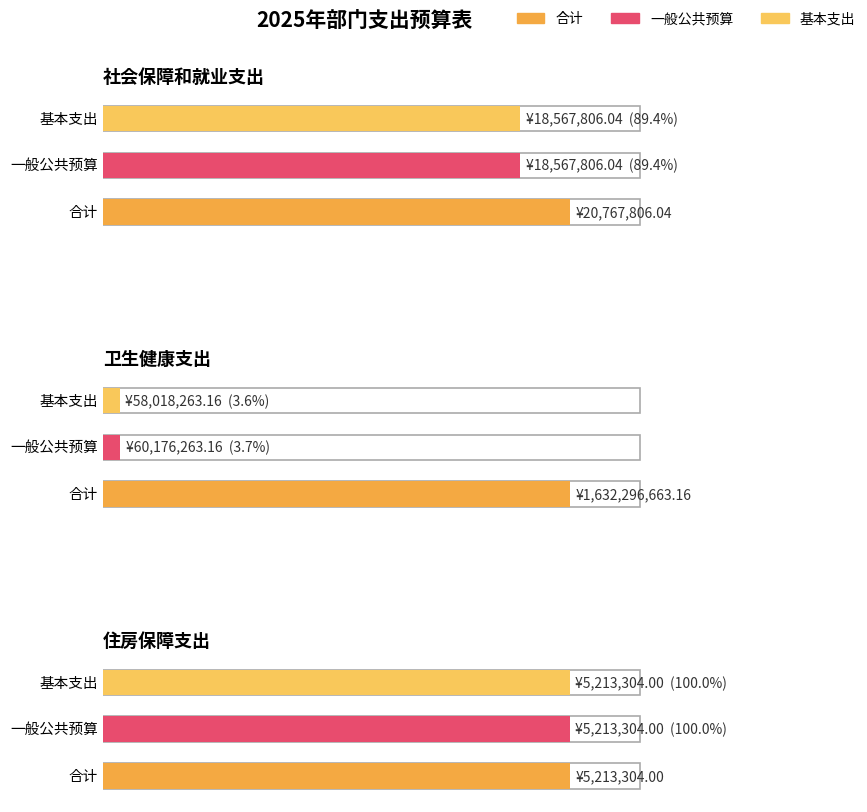

Are the bars grouped side by side (vs. stacked)?

Yes